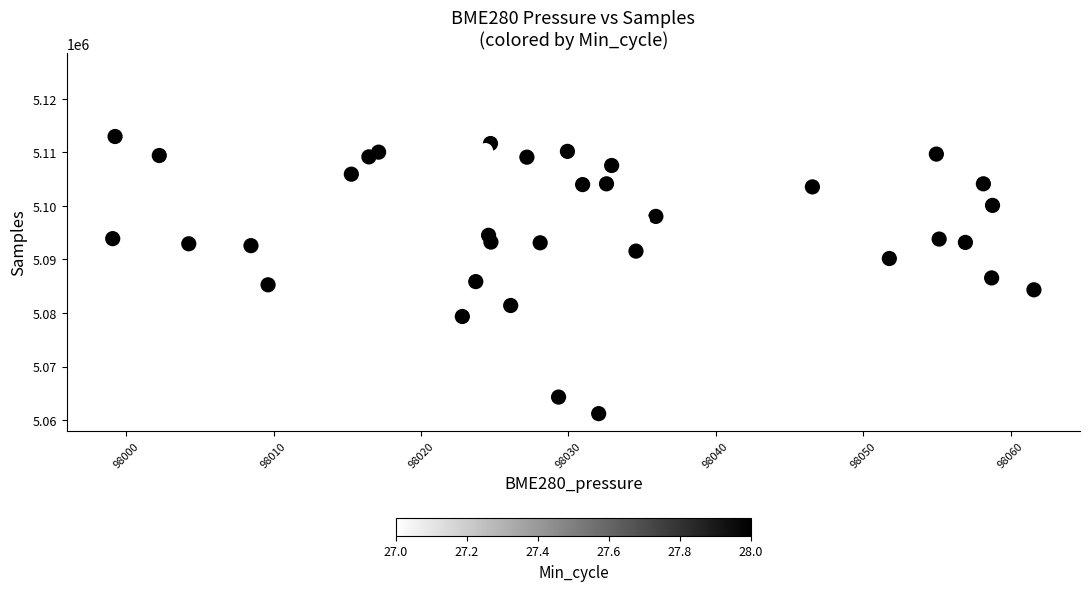

What is the range of Y values (max minus min)?

64154